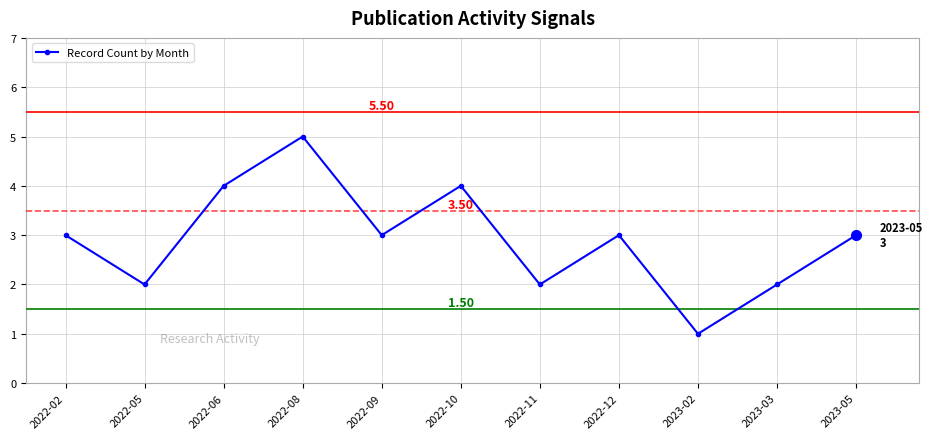

At which category does the data reach its first local peak?

2022-08